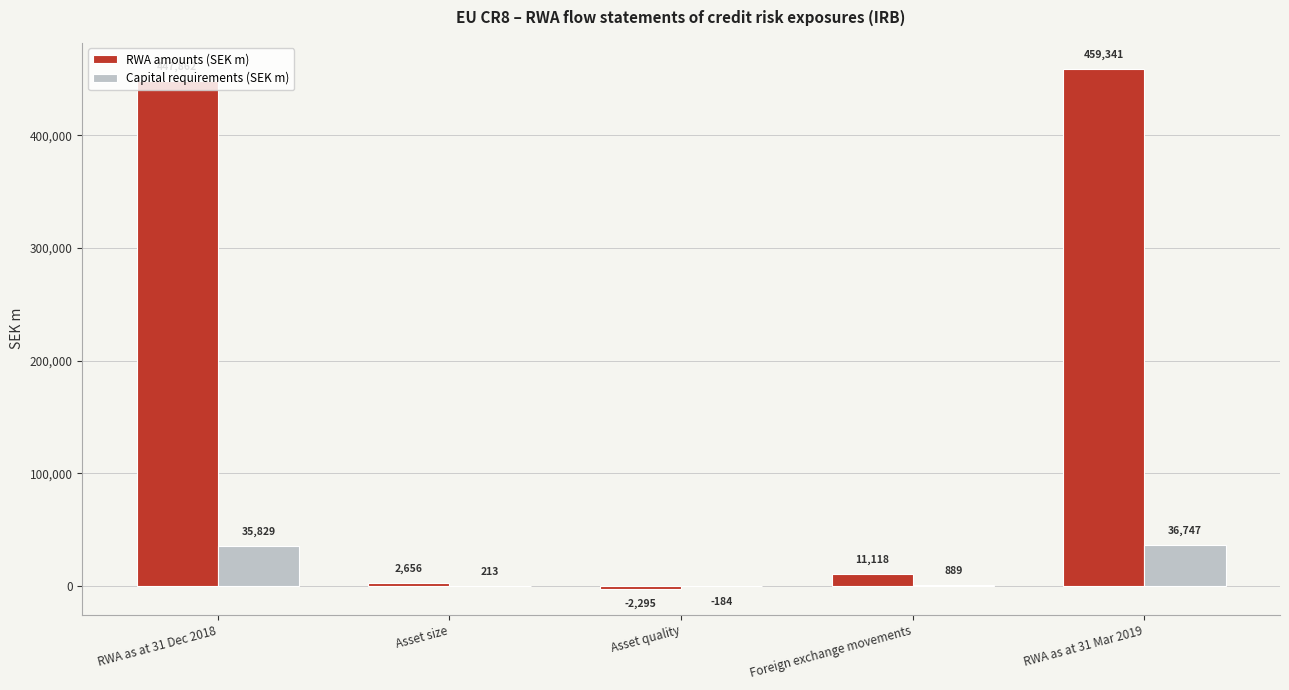

Which series has the largest total across all categories?

RWA amounts (SEK m)